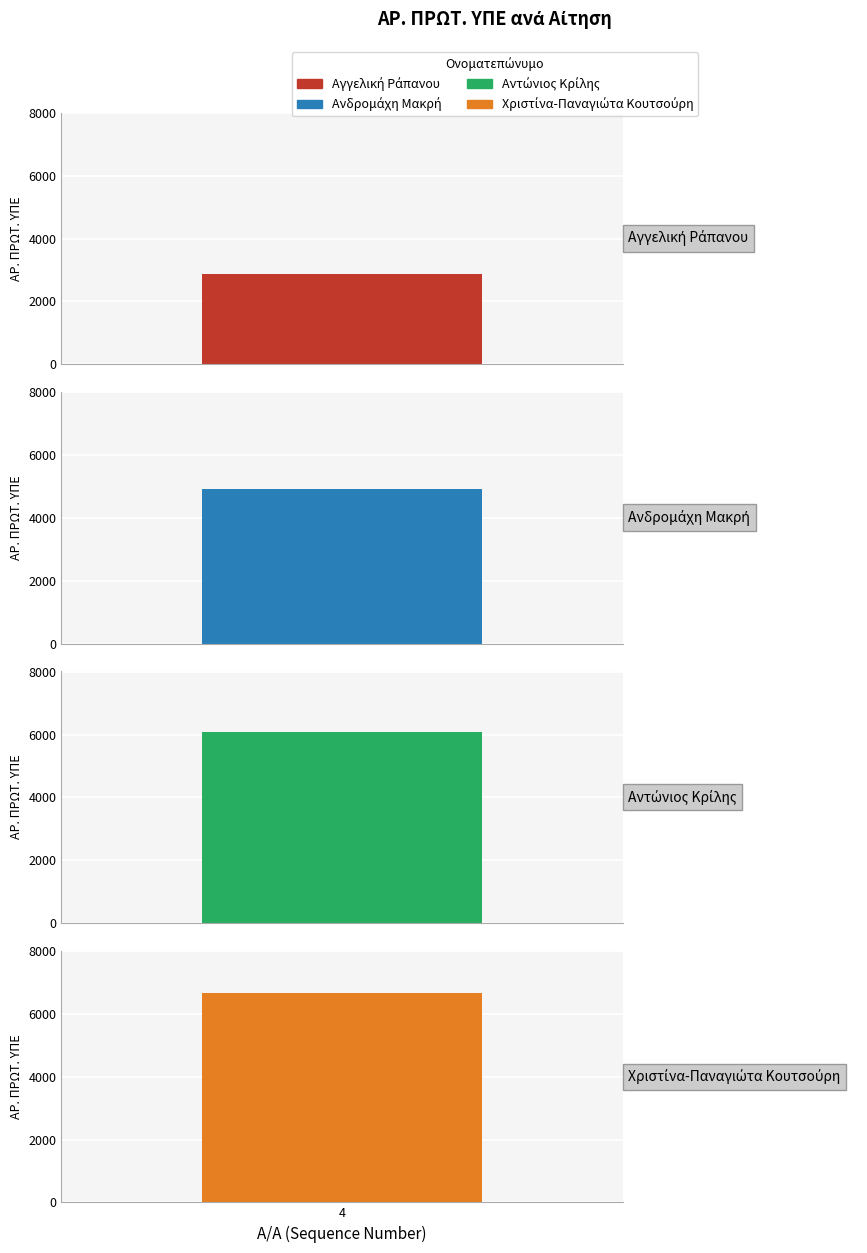

Does the chart contain stacked bars?

No